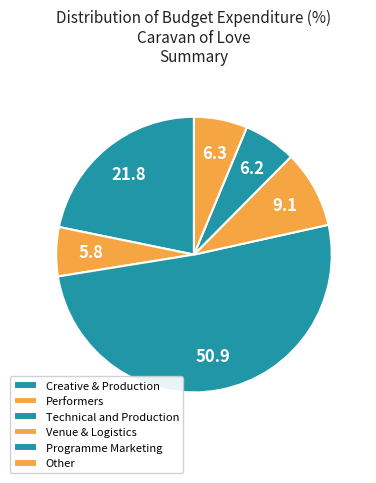

Is it true that Venue & Logistics is 9% of the pie?

True